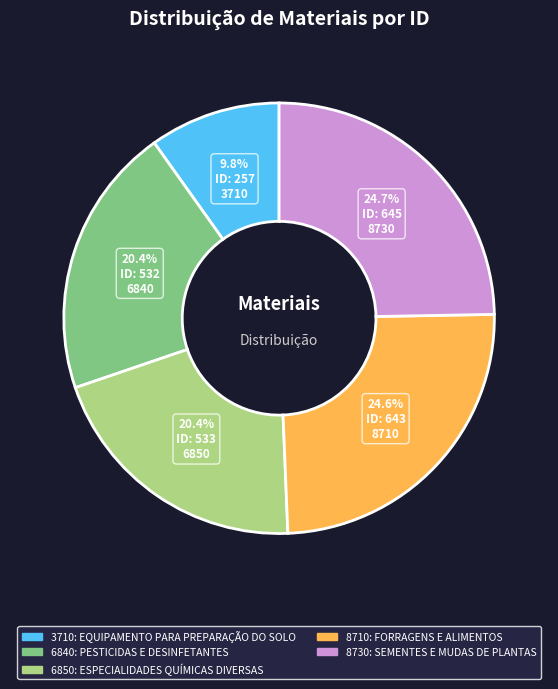

How many segments does this pie chart have?

5